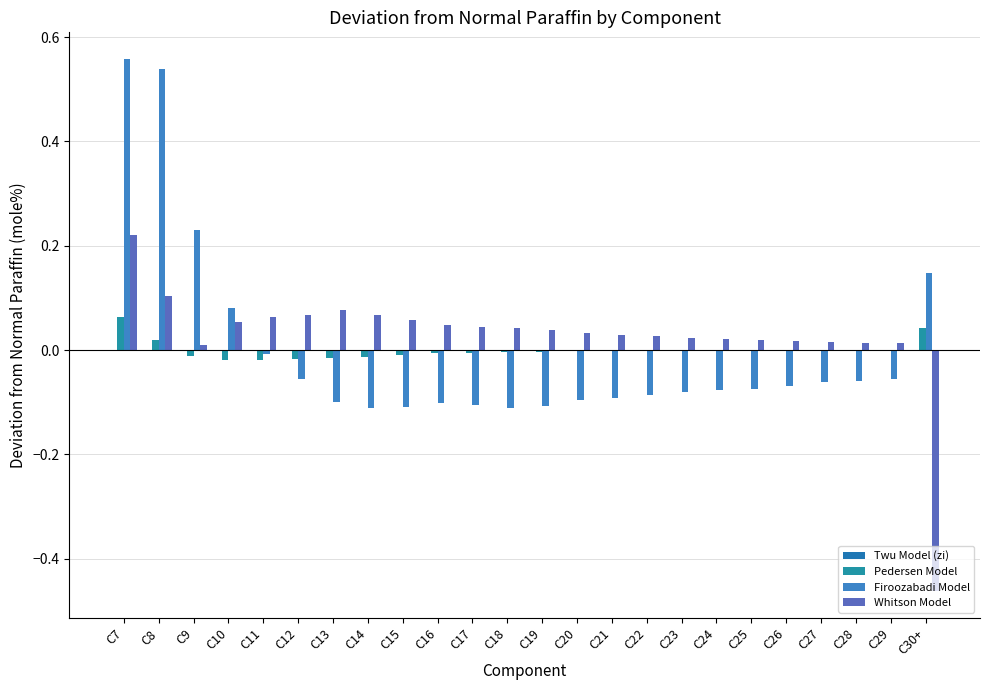

What is the highest value of the Whitson Model series?

0.2